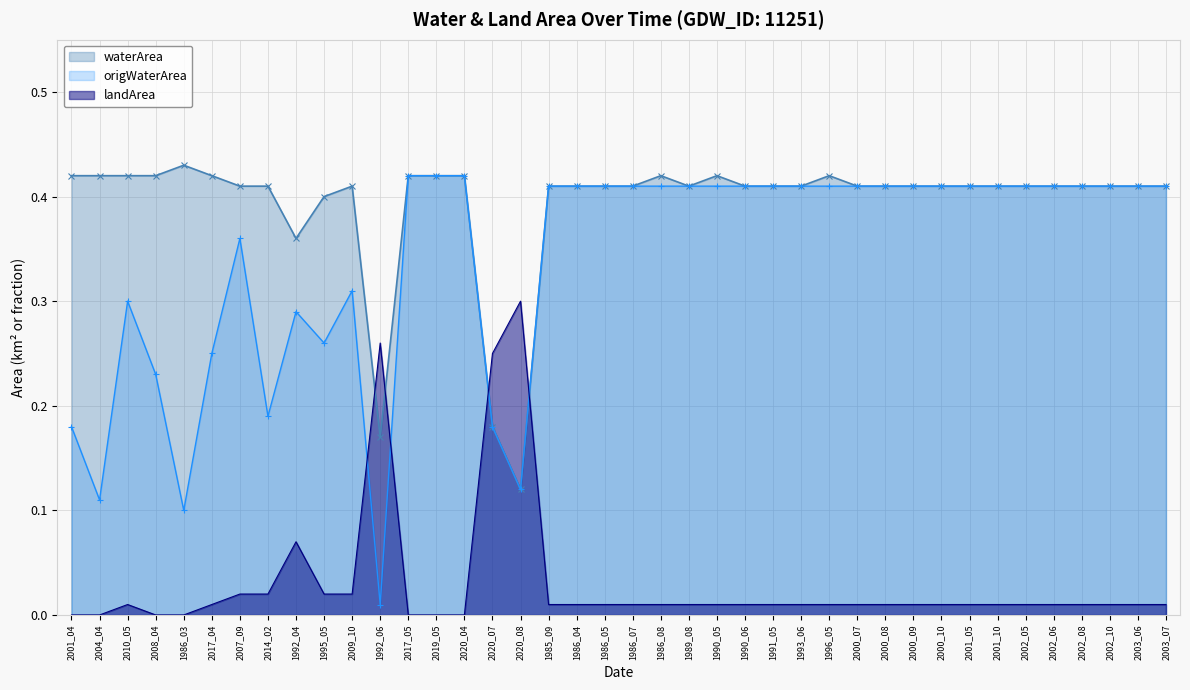

Which series has the largest range (max minus min)?

origWaterArea